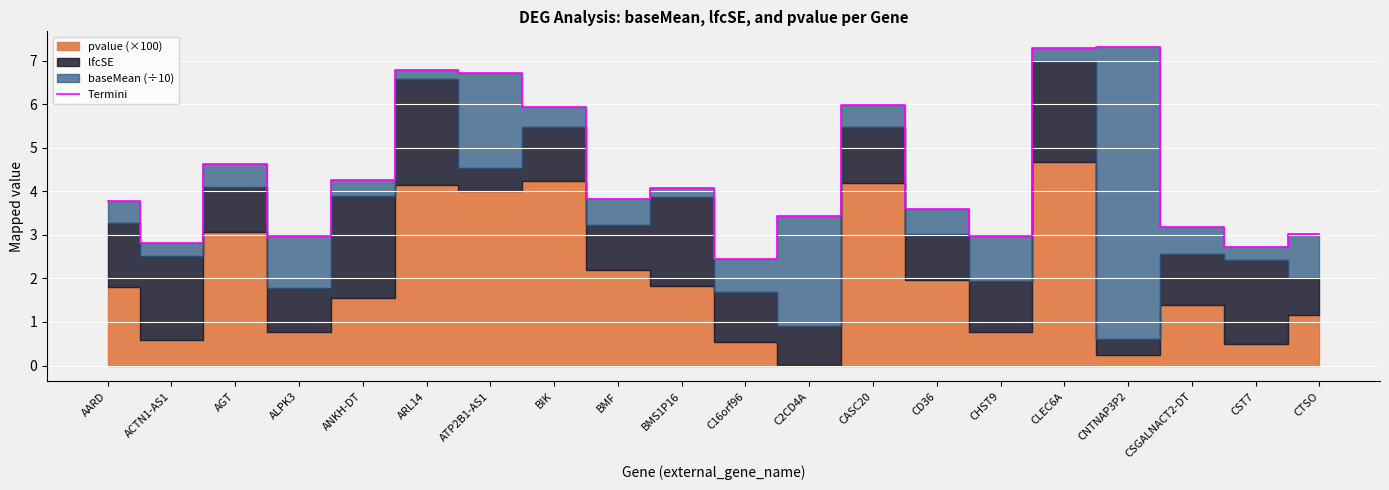

True or false: there are more than 0 points higher than both neighbors.

True